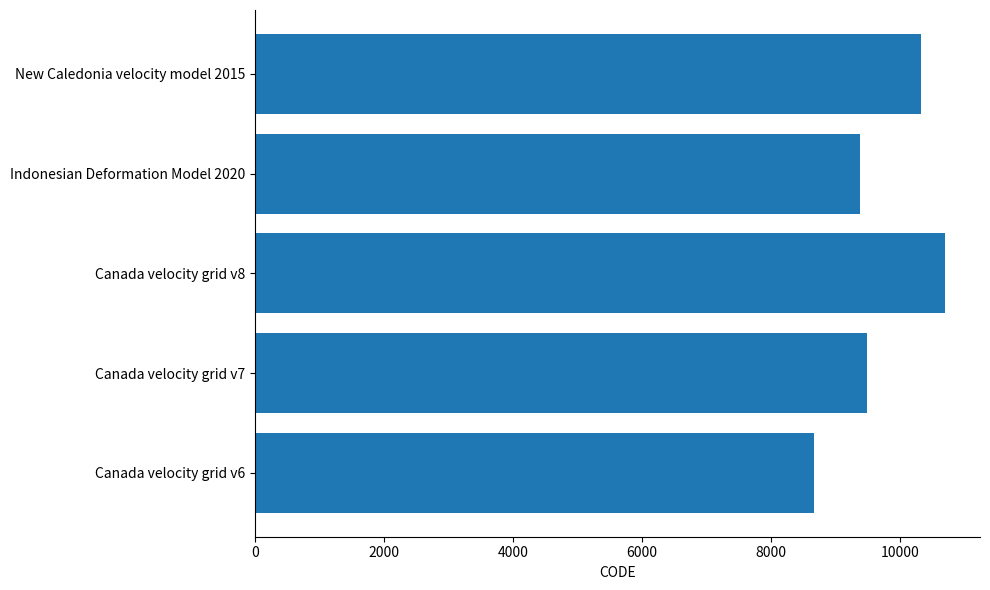

What is the change in value from Canada velocity grid v7 to Canada velocity grid v8?

+1224